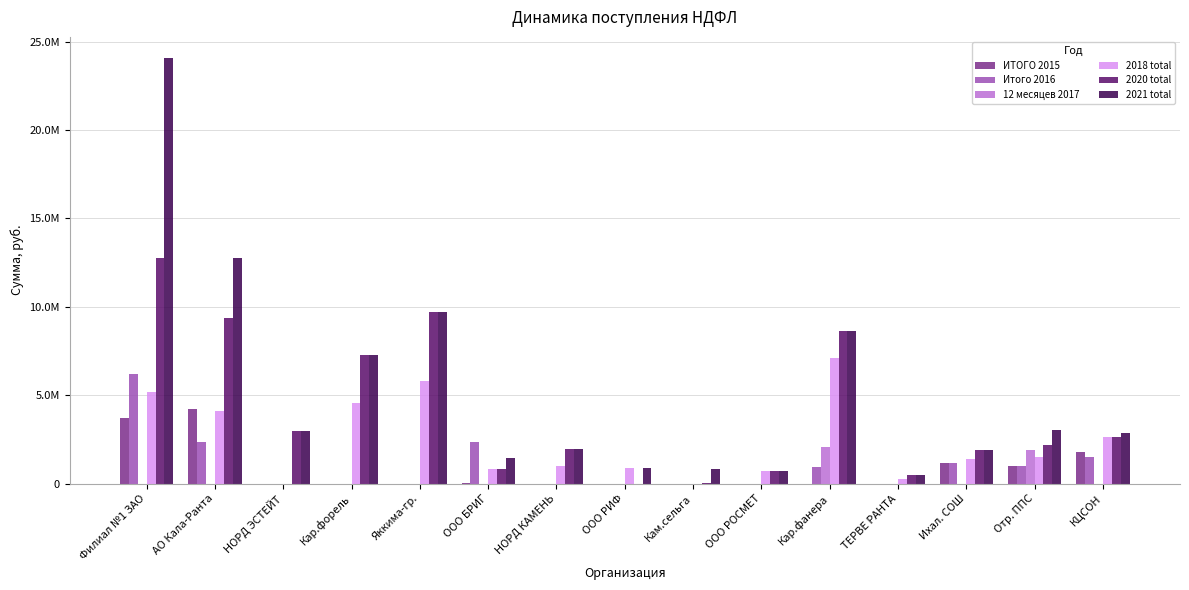

What is the difference between the maximum and second lowest values in the 12 месяцев 2017 series?

2071612.0